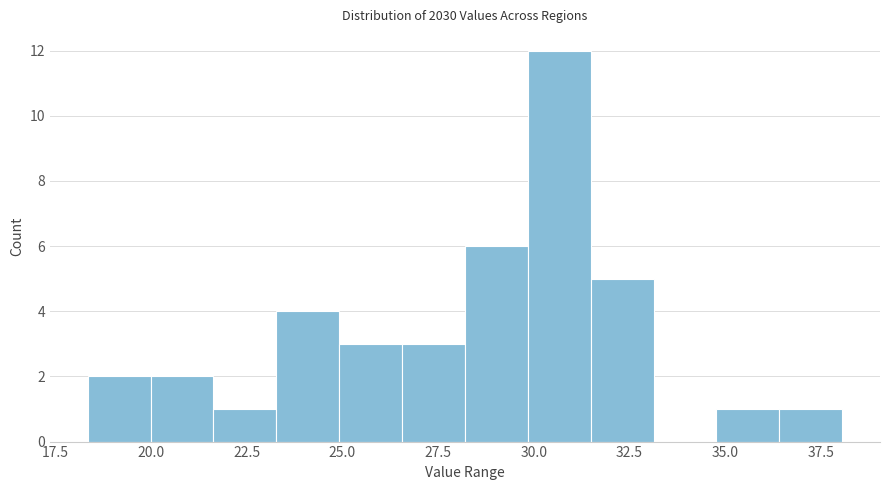

Read against the x-axis, roughly where is the centre of the tallest bar?

30.5